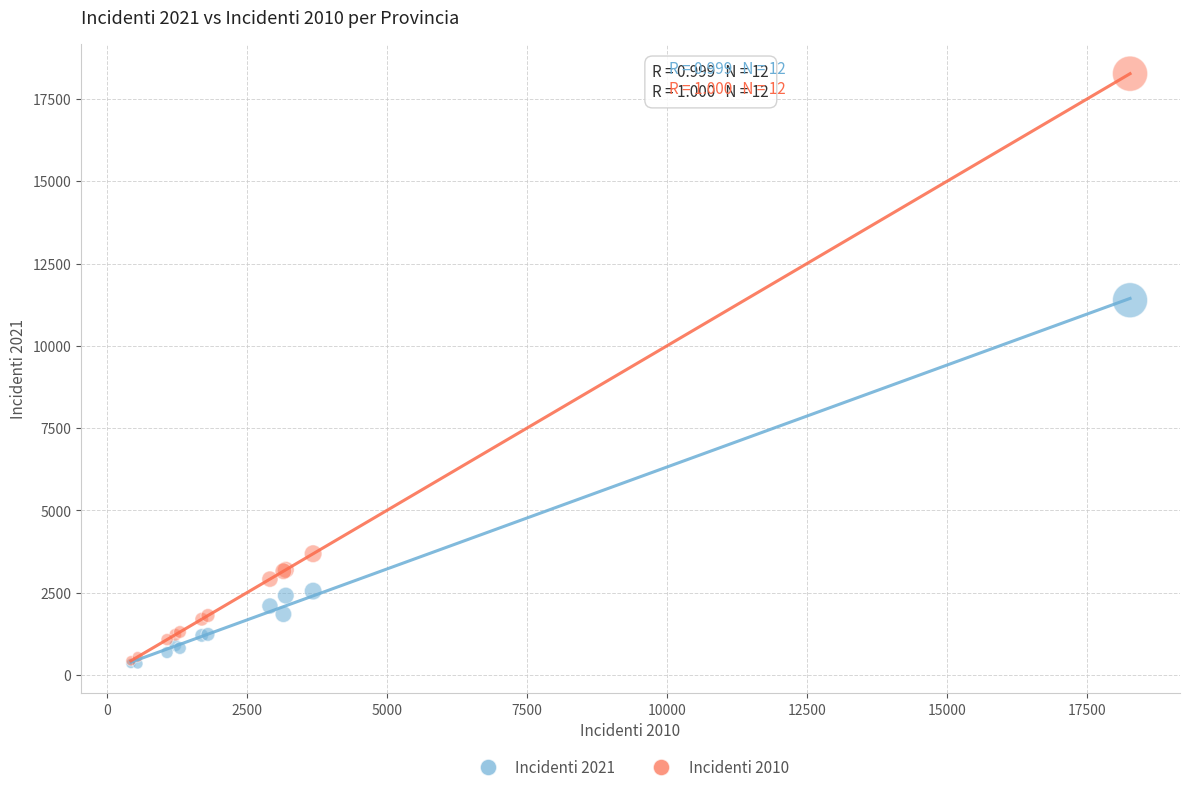

Which series contains the highest Y value?

Incidenti 2010